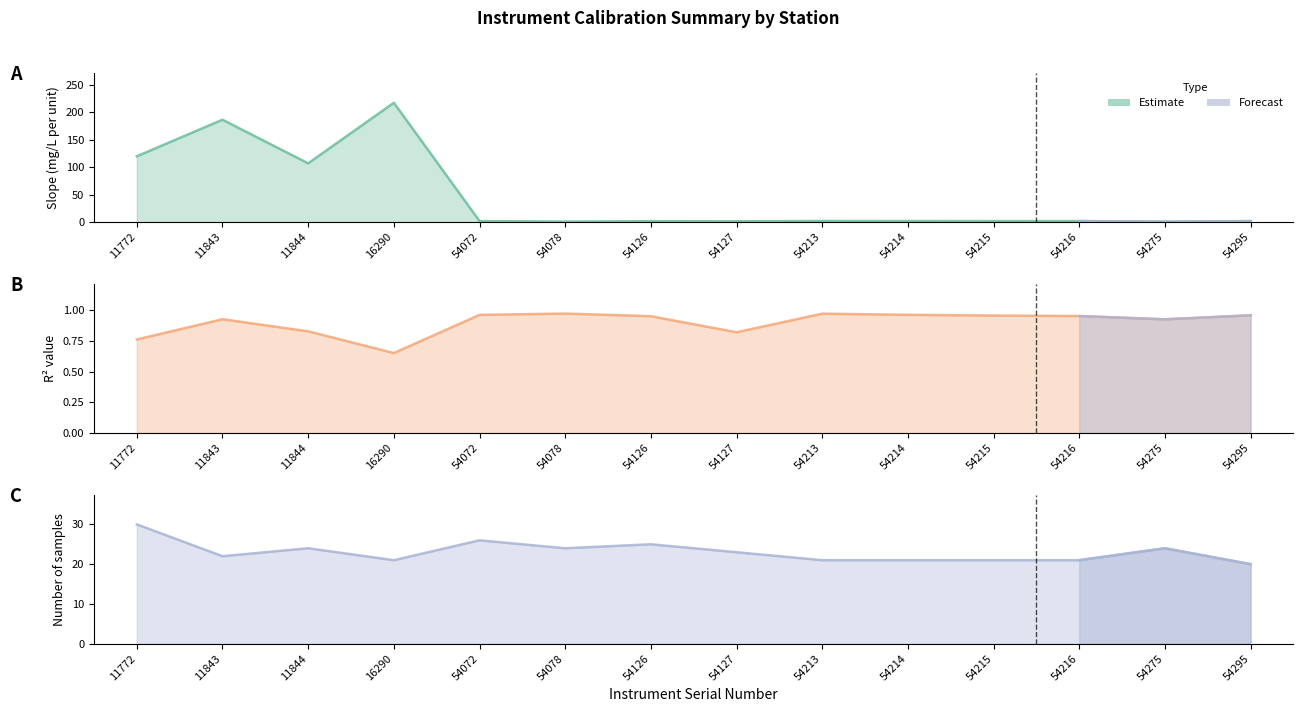

What is the difference between the second highest and second lowest values in the R^2 (line) series?

0.2